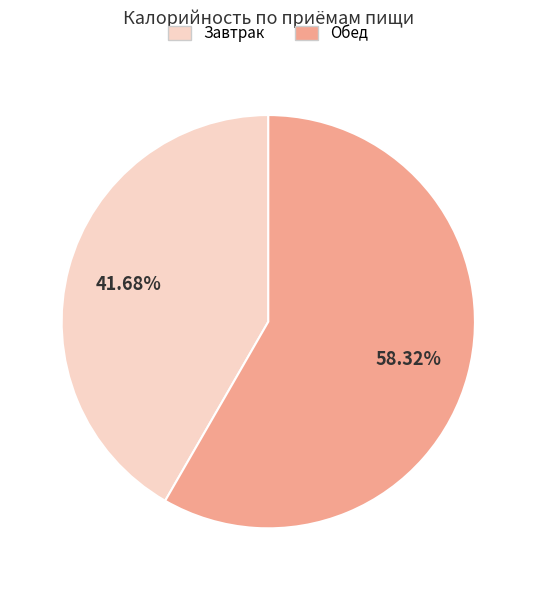

Is there a majority slice in this chart?

Yes